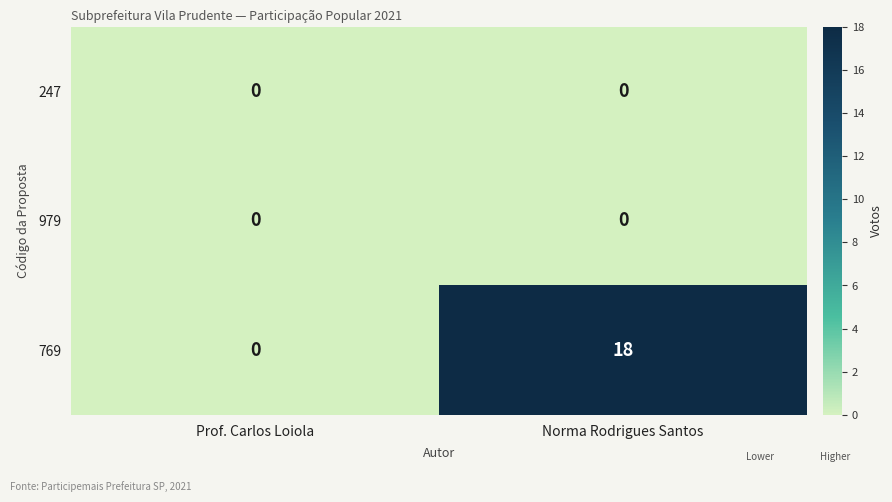

At how many categories does at least one series exceed 16?

1